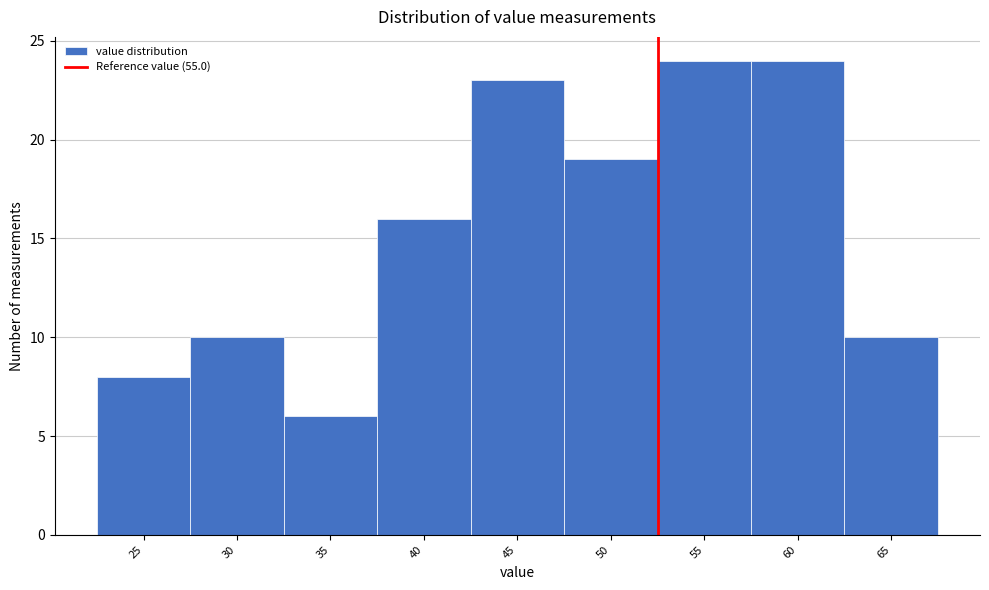

Reading right to left, extract all data points from this chart.

10	24	24	19	23	16	6	10	8